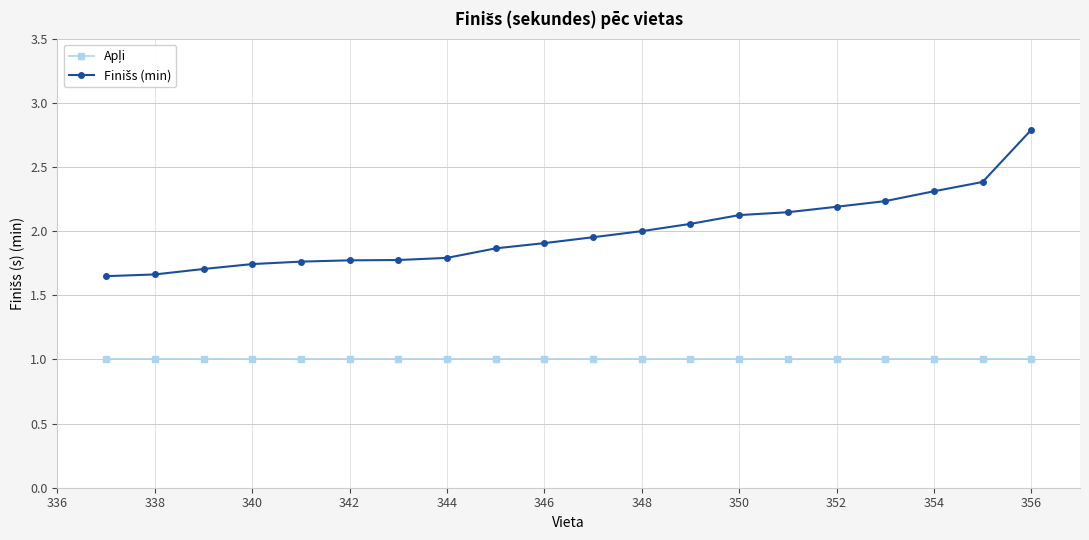

What is the smallest value displayed?

1.0